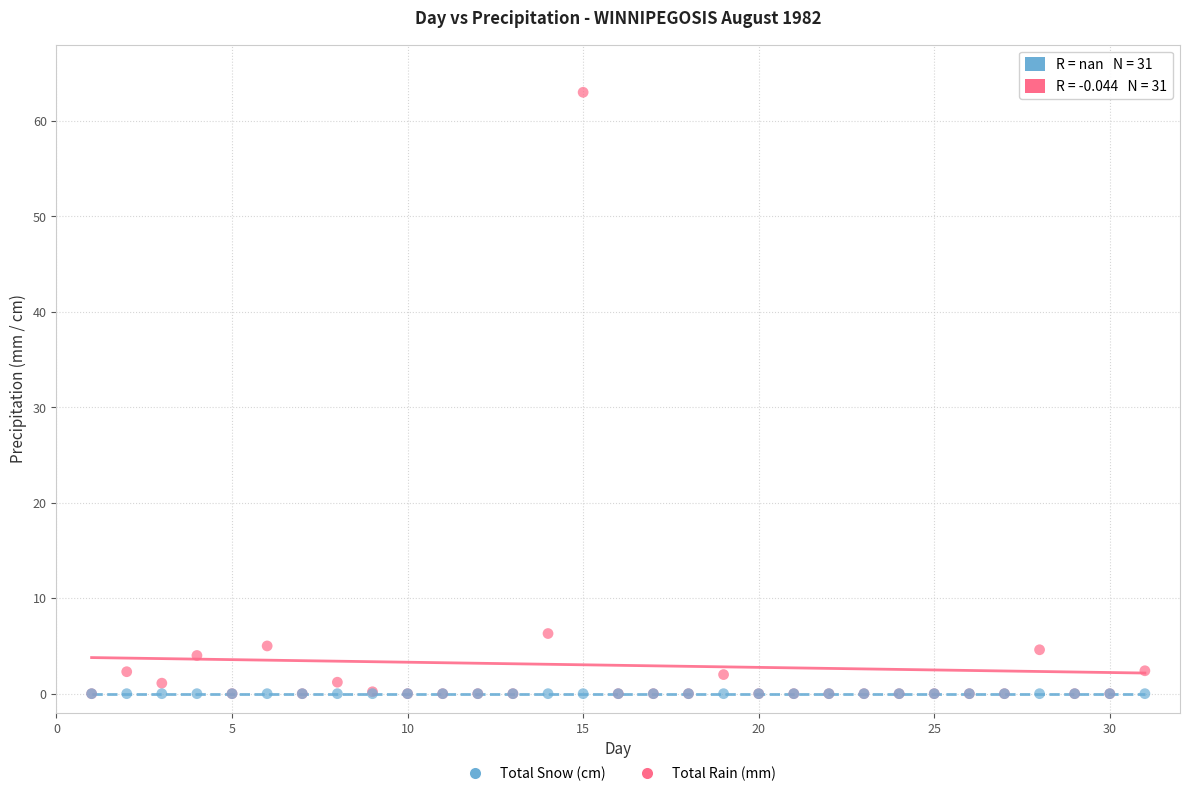

In the Total Rain (mm) series, what Y value is closest to 31?

6.3